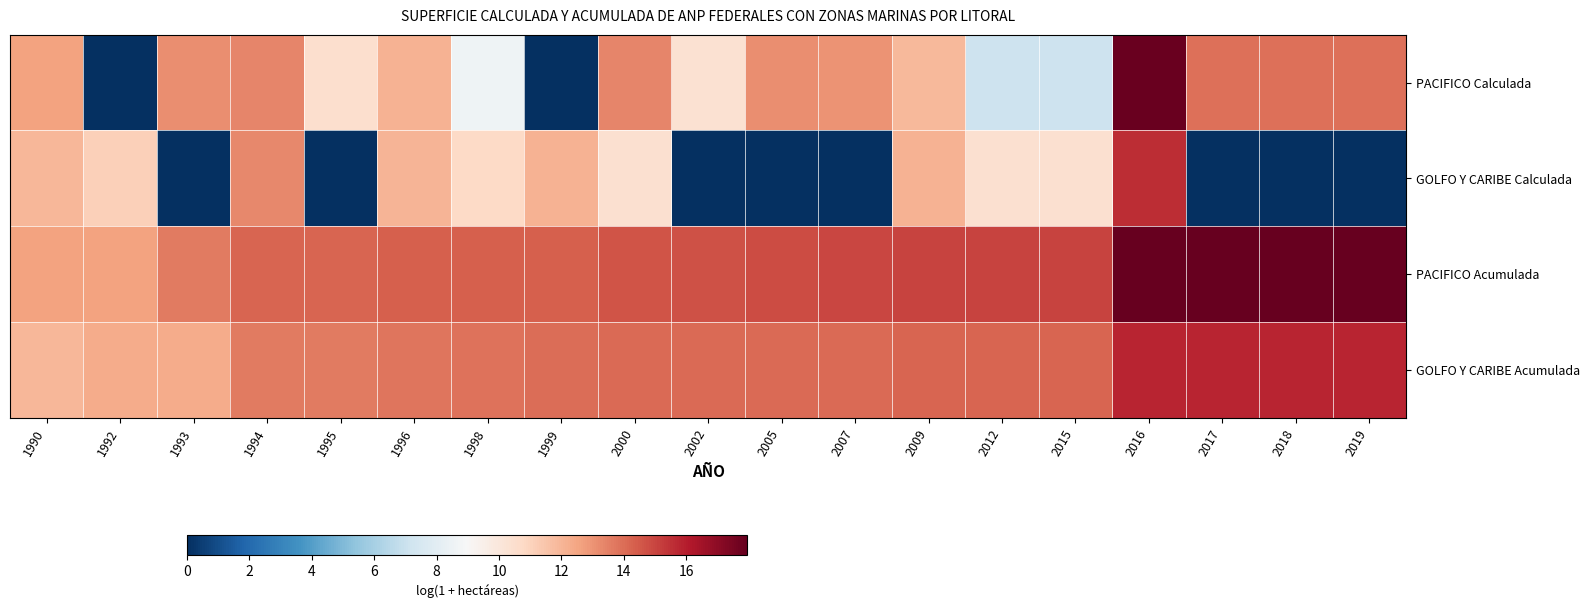

Which label corresponds to the smallest value in the chart?

1992